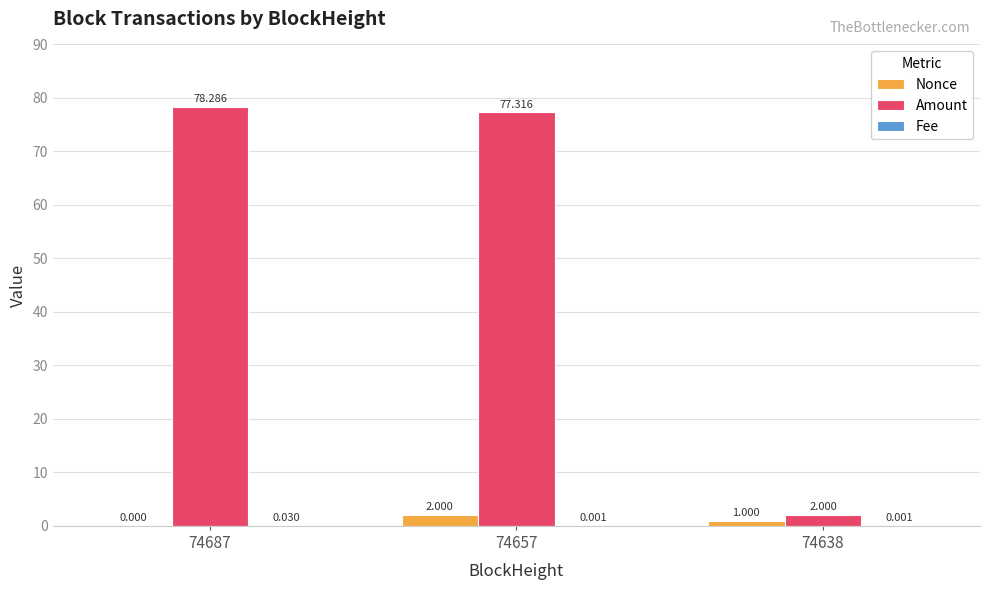

Between 74687 and 74657, which series saw the biggest shift?

Nonce